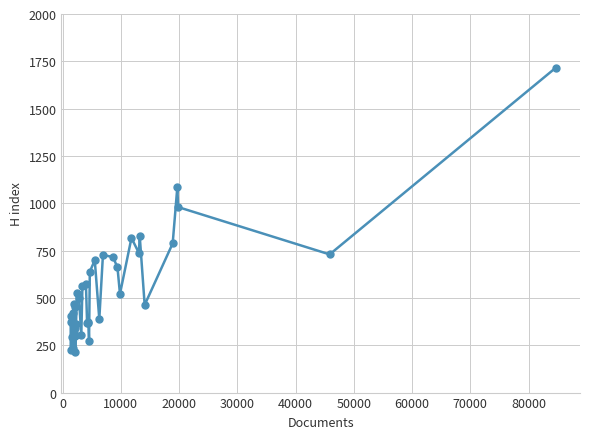

What is the average value?

537